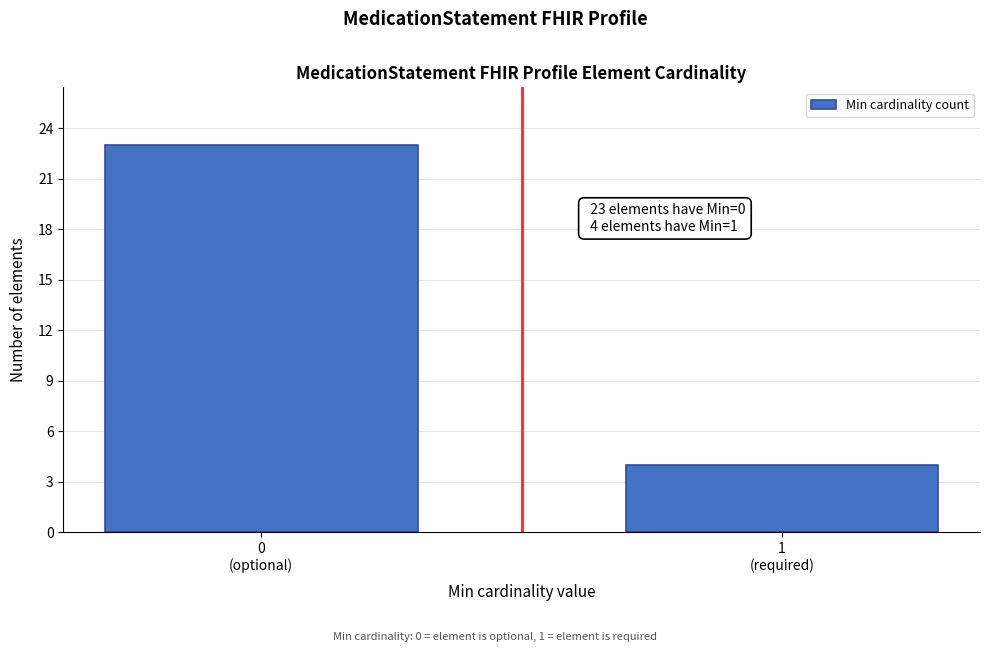

Reading left to right, transcribe all the data shown in this chart.

23	4